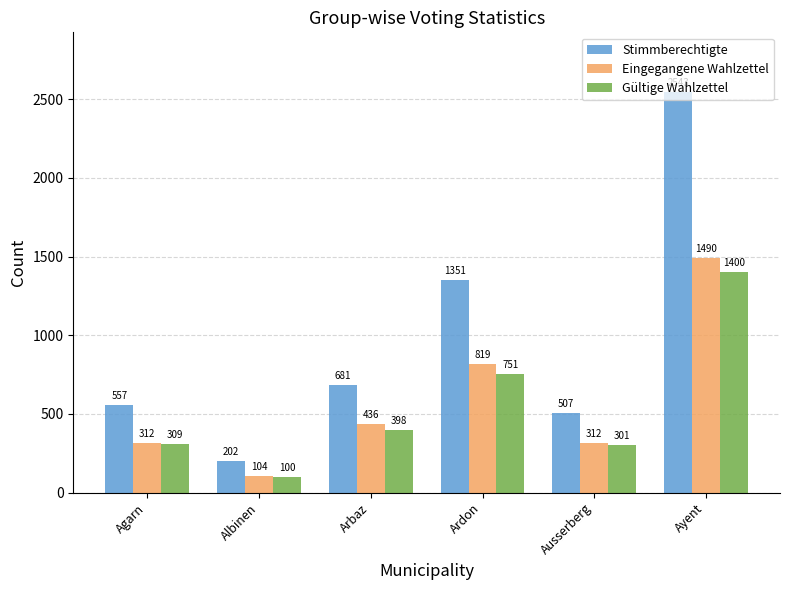

Where is Stimmberechtigte nearest to the value 1372?

Ardon